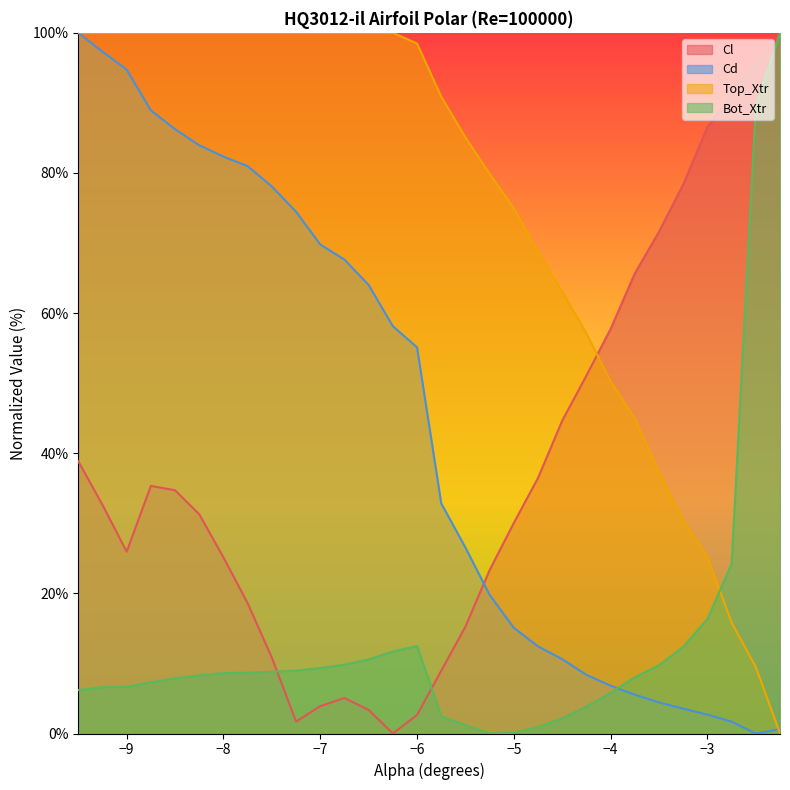

Is it true that Cl equals 2.6 at −6?

True